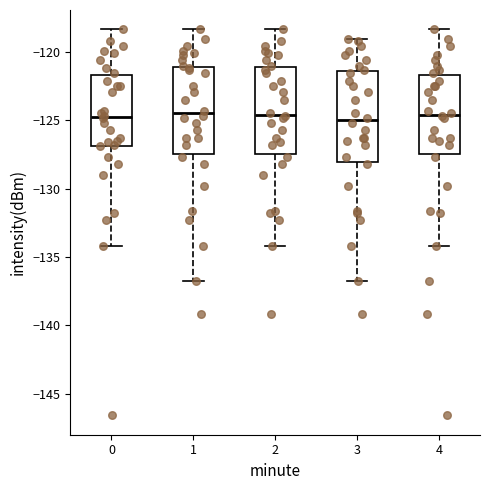

Reading left to right, read every box against the y-axis: the position of its median line, the range the box covers, and the ends of its whiskers. The values are not printed on the chart, so give them approximately, as read against the axis.

0: median -125.0, box -127.0 to -121.5, whiskers -134.0 to -118.5
1: median -124.5, box -127.5 to -121.0, whiskers -136.5 to -118.5
2: median -124.5, box -127.5 to -121.0, whiskers -134.0 to -118.5
3: median -125.0, box -128.0 to -121.5, whiskers -136.5 to -119.0
4: median -124.5, box -127.5 to -121.5, whiskers -134.0 to -118.5